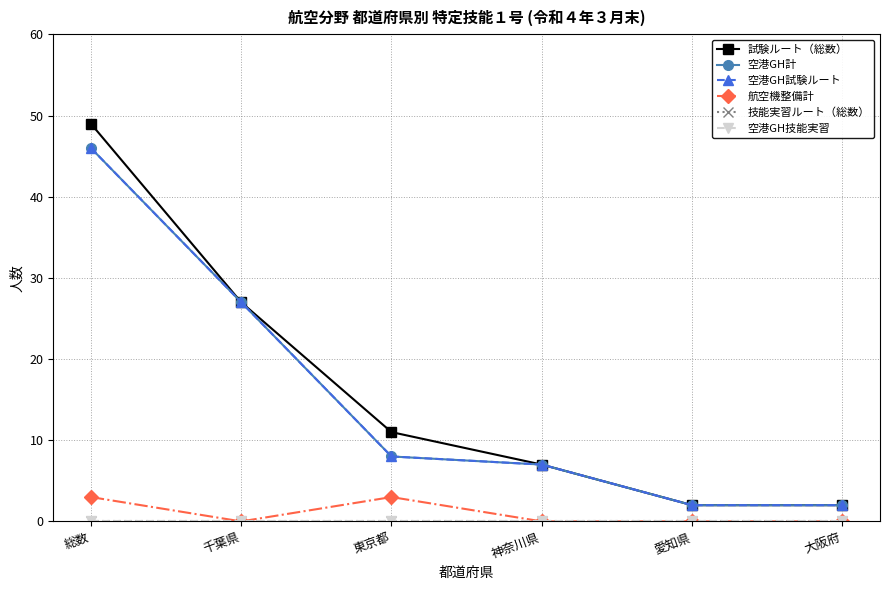

Reading right to left, extract all data points from this chart.

試験ルート（総数）: 大阪府=2	愛知県=2	神奈川県=7	東京都=11	千葉県=27	総数=49
空港GH計: 大阪府=2	愛知県=2	神奈川県=7	東京都=8	千葉県=27	総数=46
空港GH試験ルート: 大阪府=2	愛知県=2	神奈川県=7	東京都=8	千葉県=27	総数=46
航空機整備計: 大阪府=0	愛知県=0	神奈川県=0	東京都=3	千葉県=0	総数=3
技能実習ルート（総数）: 大阪府=0	愛知県=0	神奈川県=0	東京都=0	千葉県=0	総数=0
空港GH技能実習: 大阪府=0	愛知県=0	神奈川県=0	東京都=0	千葉県=0	総数=0